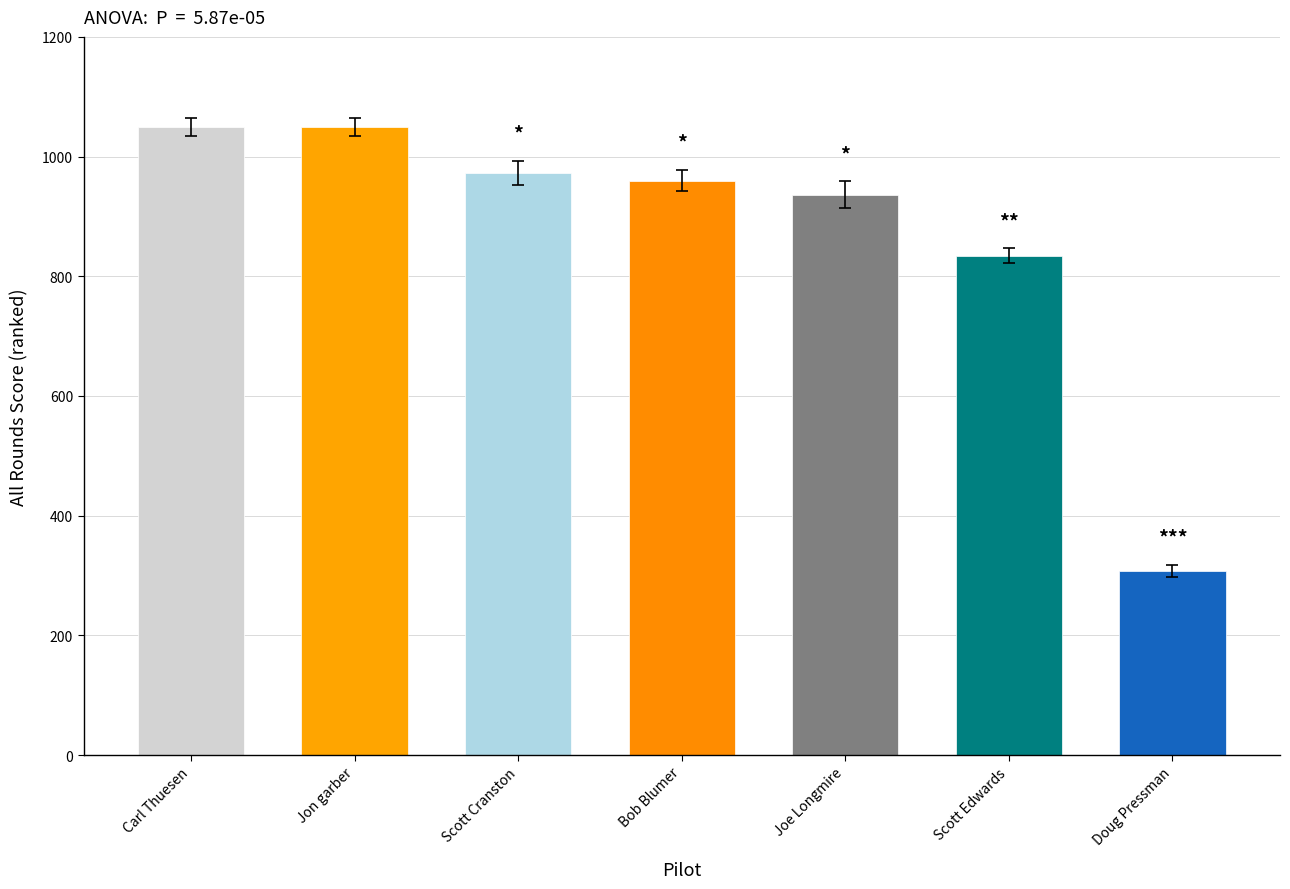

What is the value of the 2nd bar from the left?

1050.0